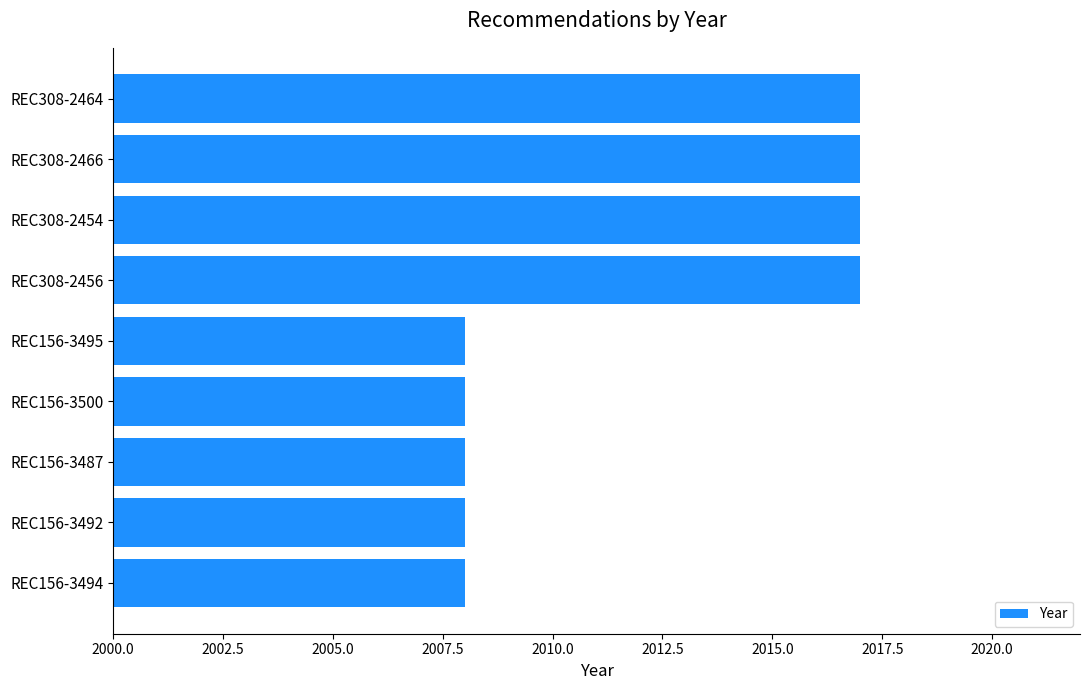

Reading bottom to top, transcribe all the data shown in this chart.

2008	2008	2008	2008	2008	2017	2017	2017	2017